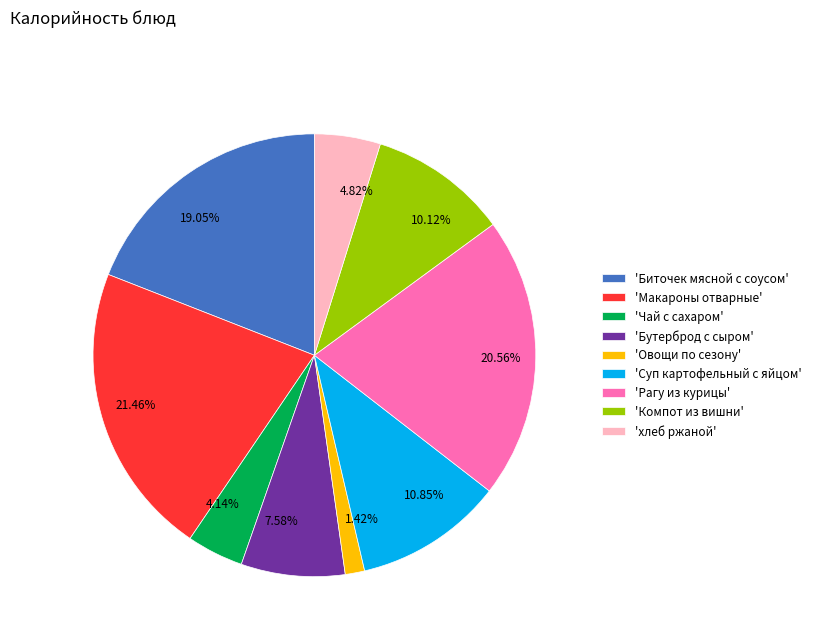

Is there a majority slice in this chart?

No